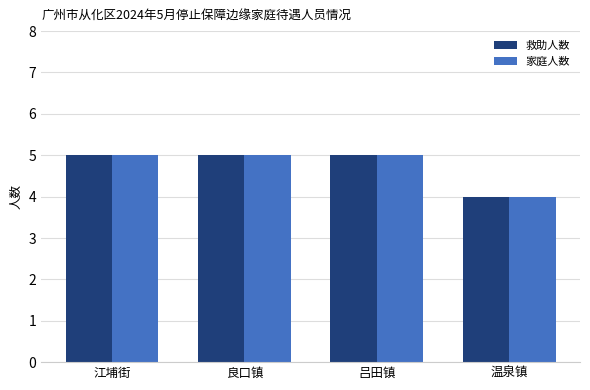

What position from the left is 良口镇?

2